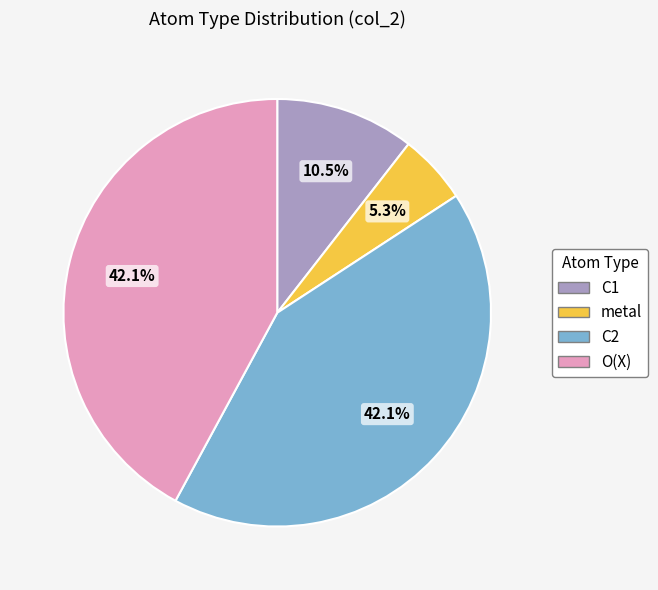

Is there a majority slice in this chart?

No